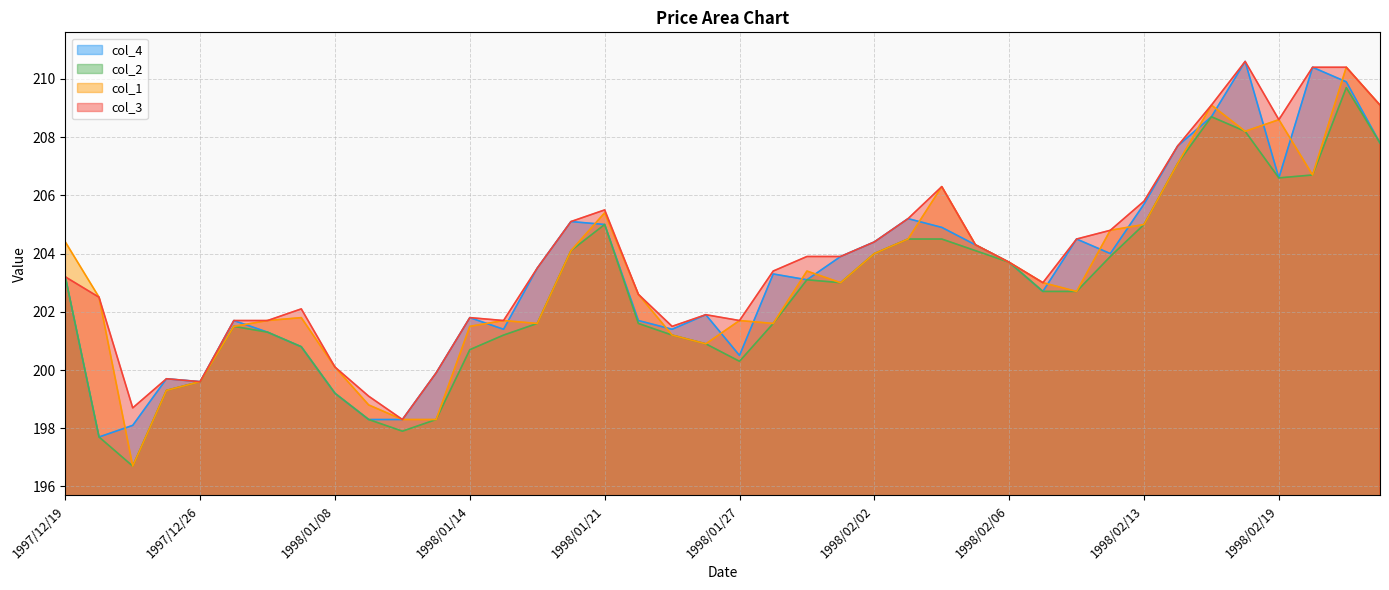

Rank the categories by col_1 value from lowest to highest.

1997/12/24, 1998/01/12, 1998/01/13, 1998/01/09, 1997/12/25, 1997/12/26, 1998/01/08, 1998/01/26, 1998/01/23, 1998/01/05, 1998/01/14, 1998/01/19, 1998/01/28, 1998/01/06, 1998/01/16, 1998/01/27, 1998/01/07, 1997/12/22, 1998/01/22, 1998/02/10, 1998/01/30, 1998/02/09, 1998/01/29, 1998/02/06, 1998/02/02, 1998/01/20, 1998/02/05, 1997/12/19, 1998/02/03, 1998/02/12, 1998/02/13, 1998/01/21, 1998/02/04, 1998/02/20, 1998/02/16, 1998/02/18, 1998/02/19, 1998/02/17, 1998/02/24, 1998/02/23